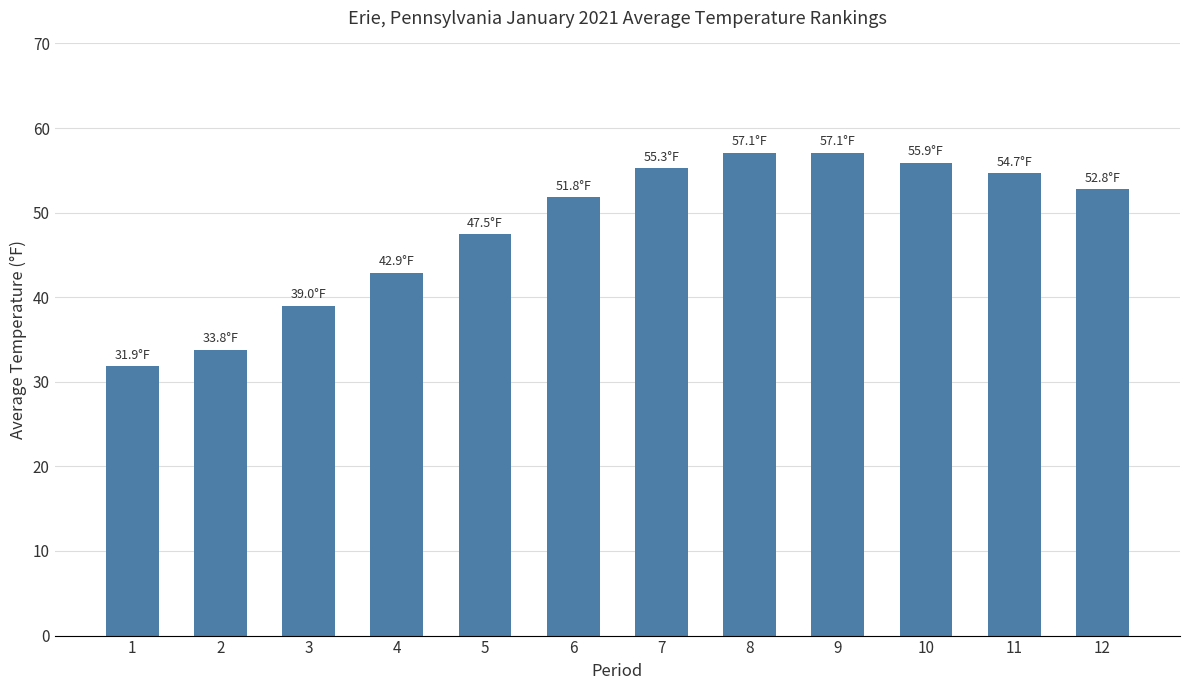

At which label is the value closest to 44?

4